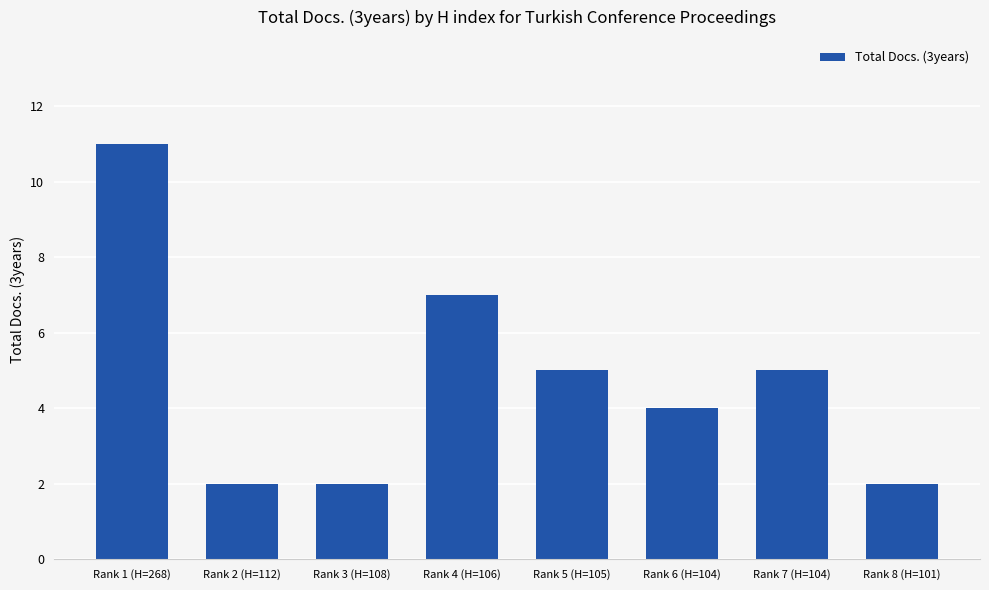

Between Rank 2 (H=112) and Rank 7 (H=104), which is larger?

Rank 7 (H=104)